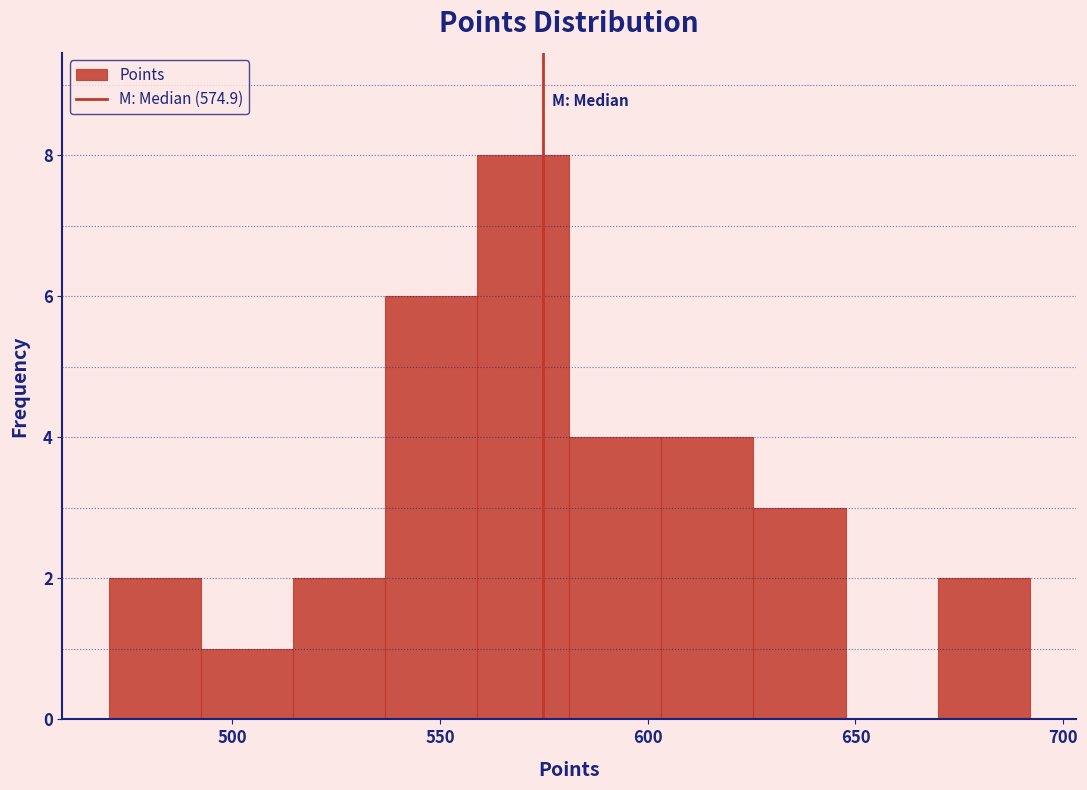

Reading left to right, list every bar in this chart as the range it spans on the x-axis followed by its height. Neither the bar edges nor the heights are printed on the chart, so give them approximately, as read against the axes.

470 to 490: 2
490 to 515: 1
515 to 535: 2
535 to 560: 6
560 to 580: 8
580 to 605: 4
605 to 625: 4
625 to 650: 3
650 to 670: 0
670 to 690: 2